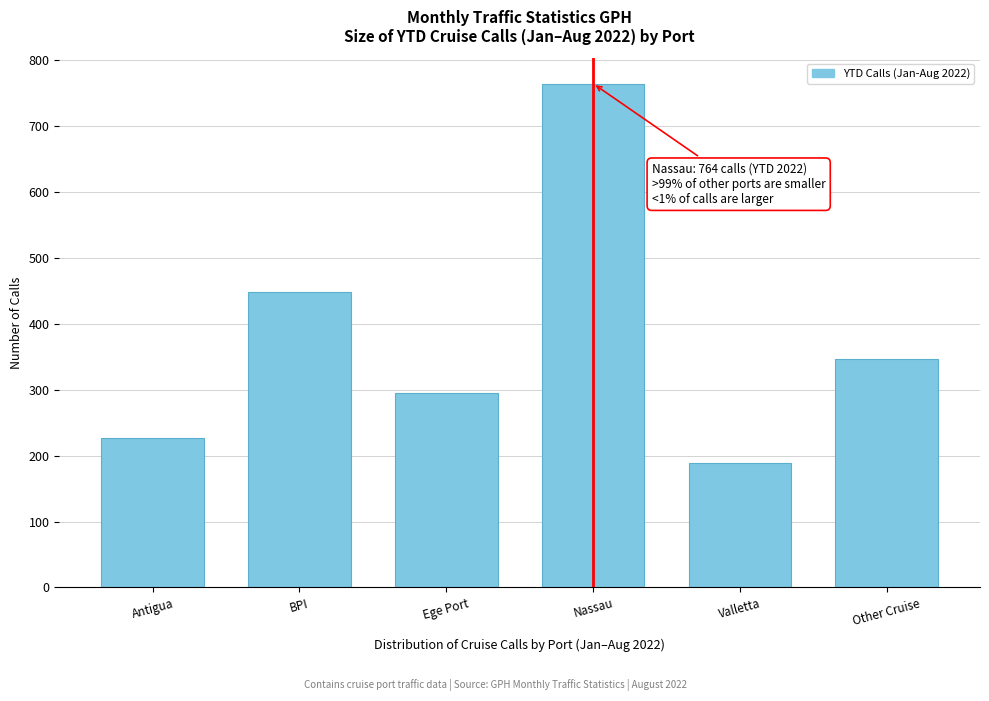

Reading left to right, extract all data points from this chart.

Antigua=227	BPI=448	Ege Port=295	Nassau=764	Valletta=188	Other Cruise=346